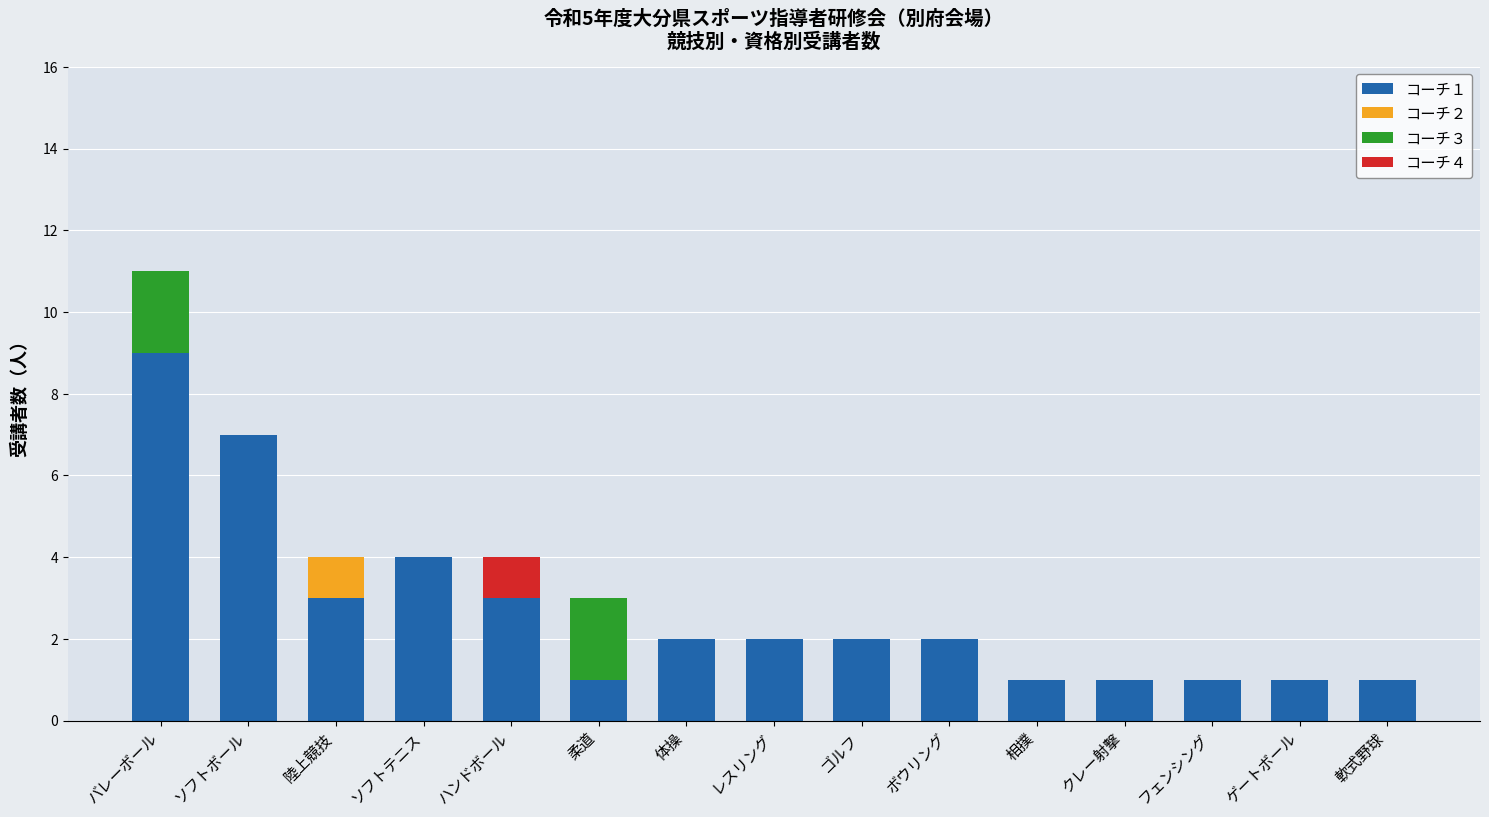

Which category has the highest value in the コーチ１ series?

バレーボール